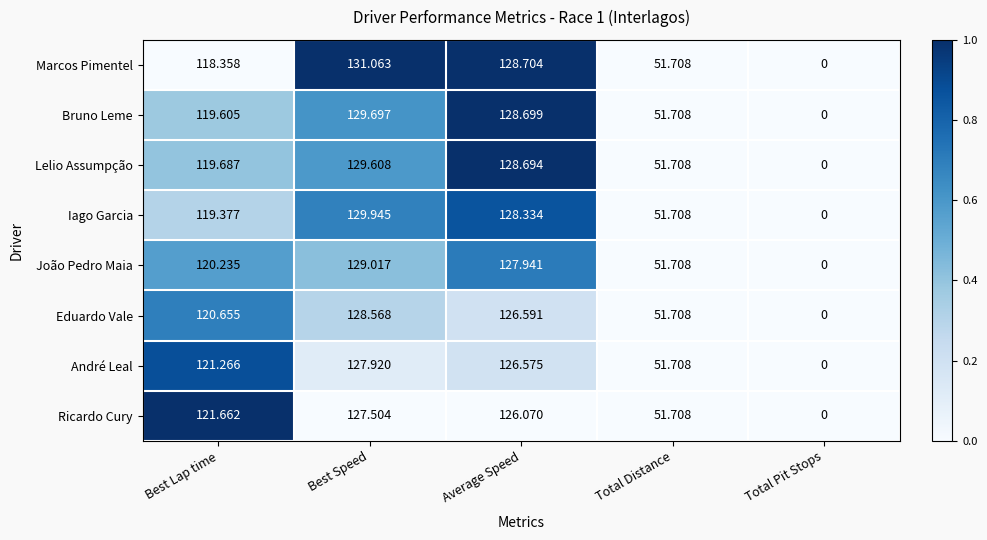

Which series has the widest spread of values?

Marcos Pimentel